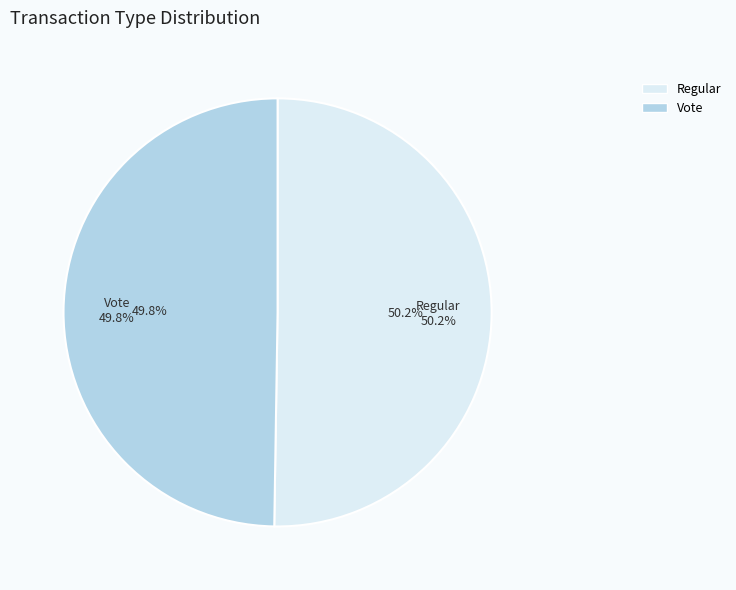

The Vote slice represents 56% of the pie. True or false?

False